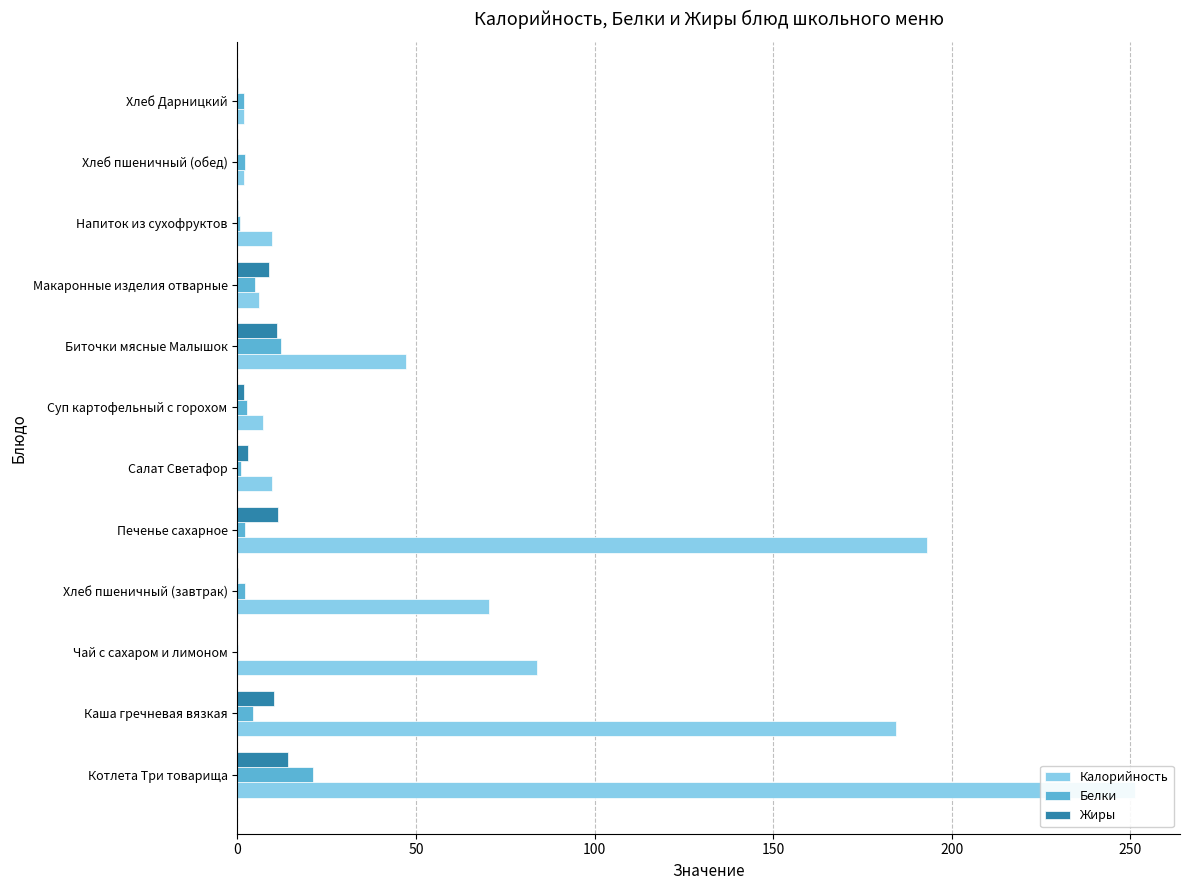

Rank the series by their maximum value, from lowest to highest.

Жиры, Белки, Калорийность